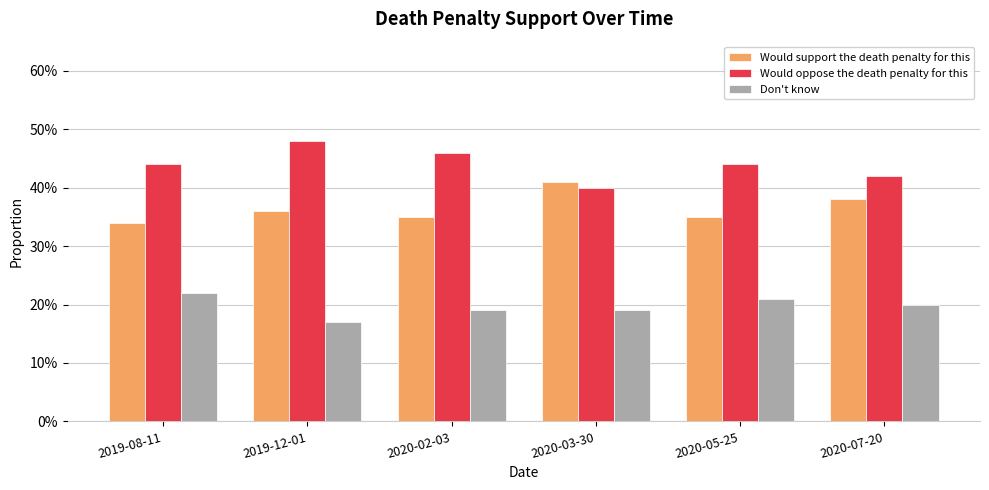

What are all the series names shown in the legend?

Would support the death penalty for this, Would oppose the death penalty for this, Don't know